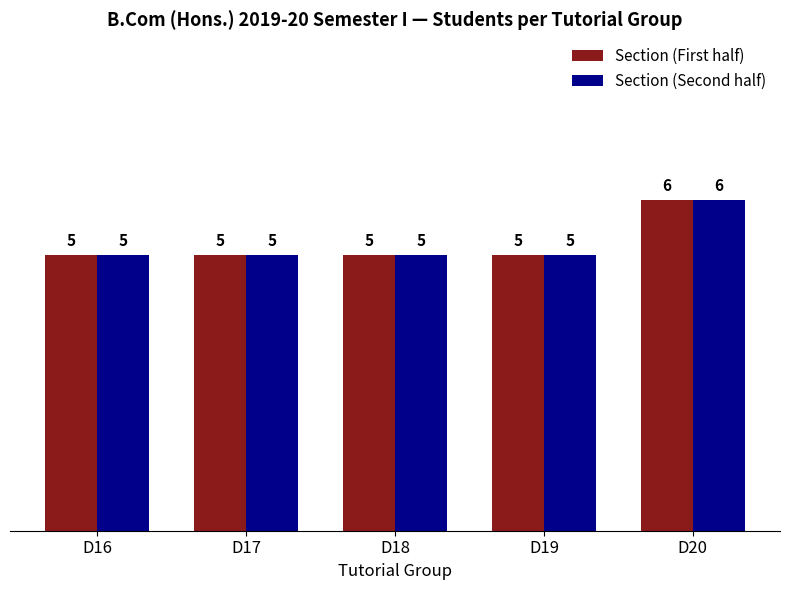

At which label does Section (First half) reach its peak?

D20